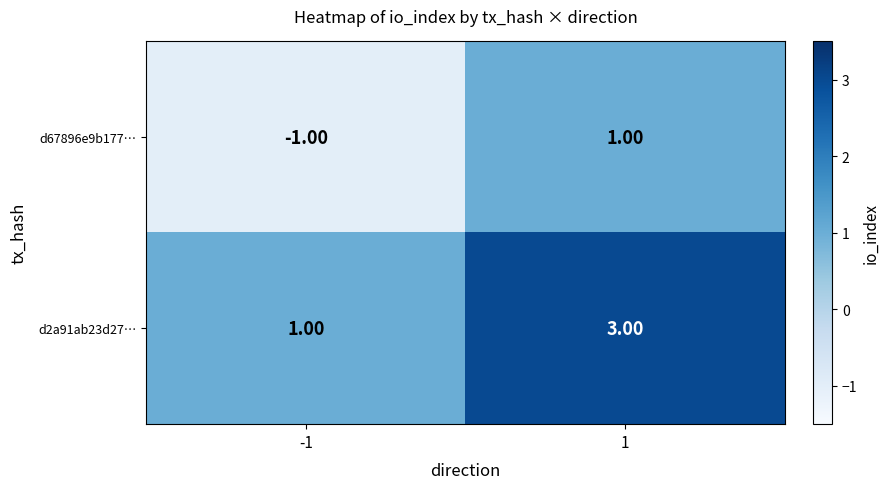

What is the maximum value shown in the chart?

3